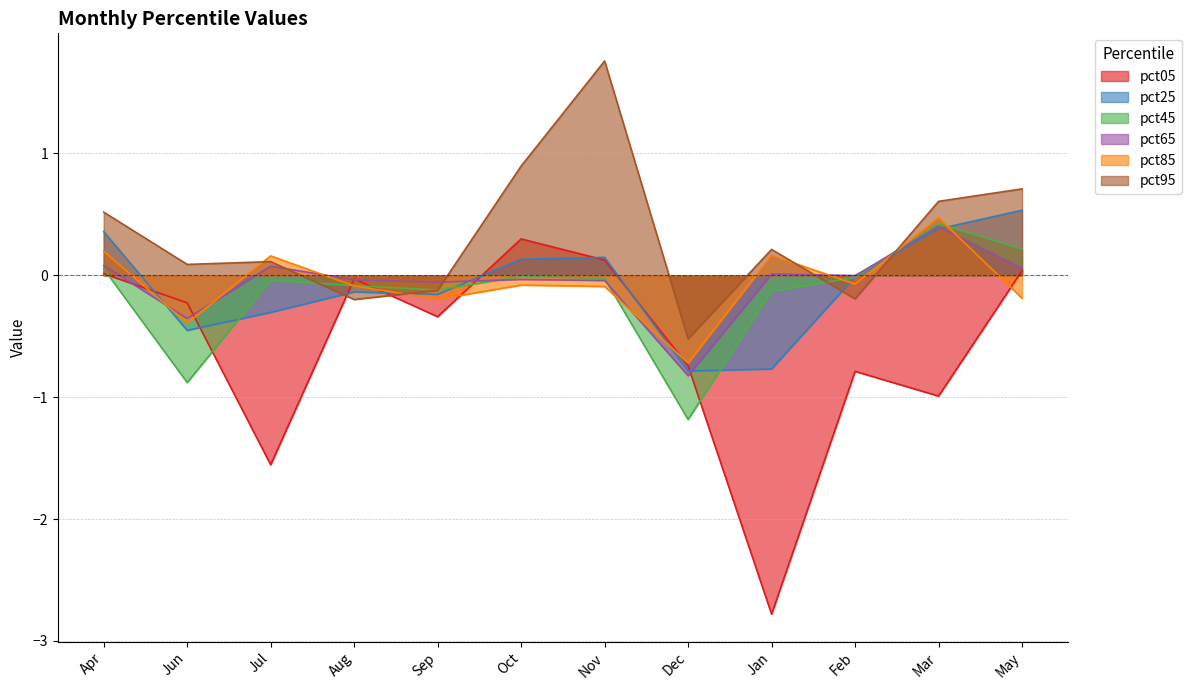

What is the smallest value displayed?

-2.8